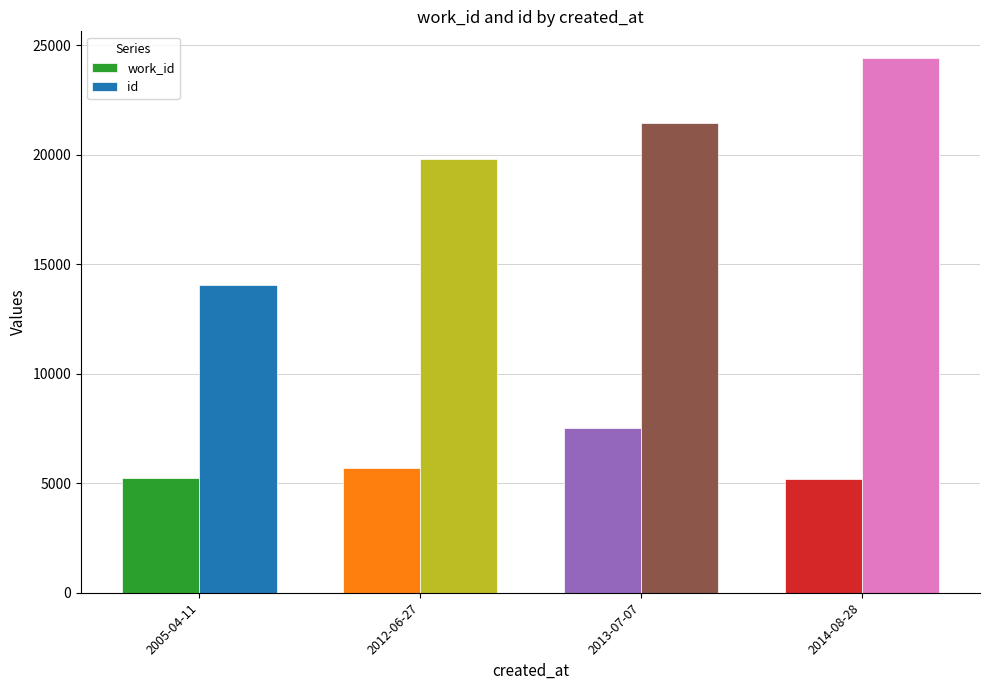

The value of work_id at 2005-04-11 is 5225. True or false?

True